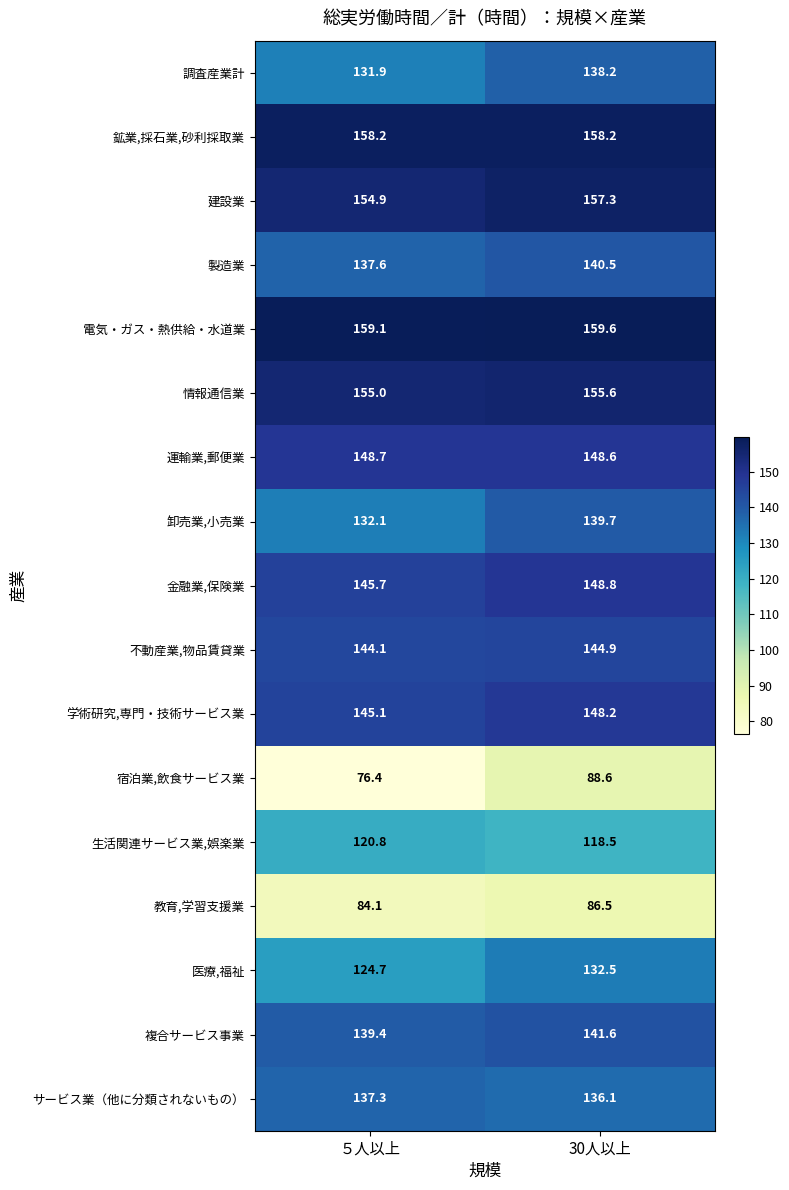

Rank the series at 30人以上 from highest to lowest value.

電気・ガス・熱供給・水道業, 鉱業,採石業,砂利採取業, 建設業, 情報通信業, 金融業,保険業, 運輸業,郵便業, 学術研究,専門・技術サービス業, 不動産業,物品賃貸業, 複合サービス事業, 製造業, 卸売業,小売業, 調査産業計, サービス業（他に分類されないもの）, 医療,福祉, 生活関連サービス業,娯楽業, 宿泊業,飲食サービス業, 教育,学習支援業